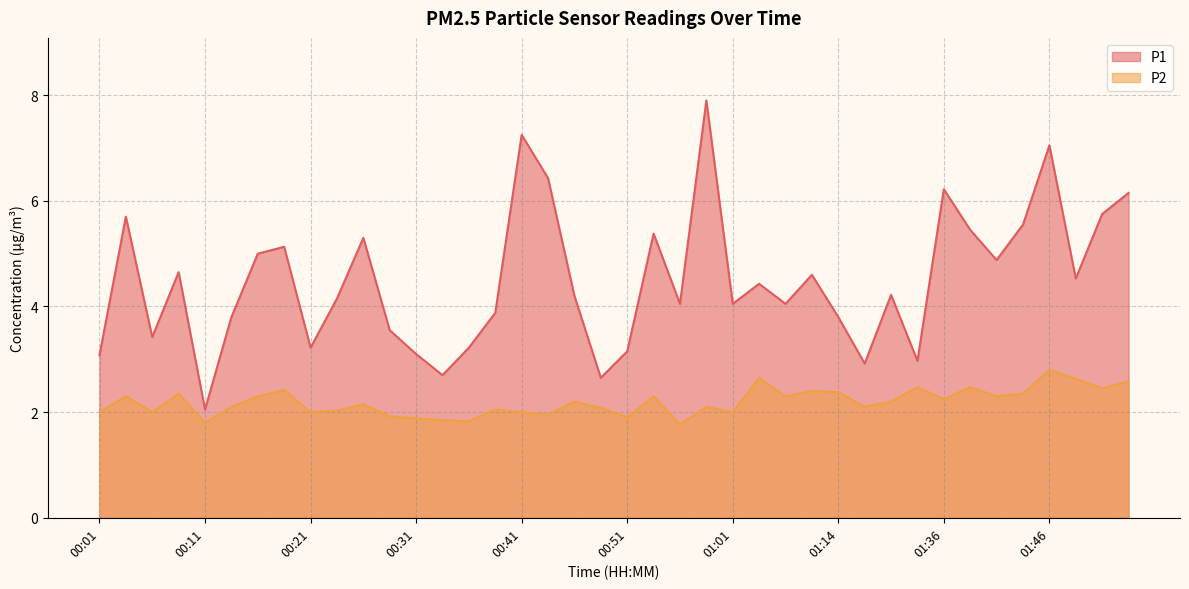

How many lines are shown in the chart?

2